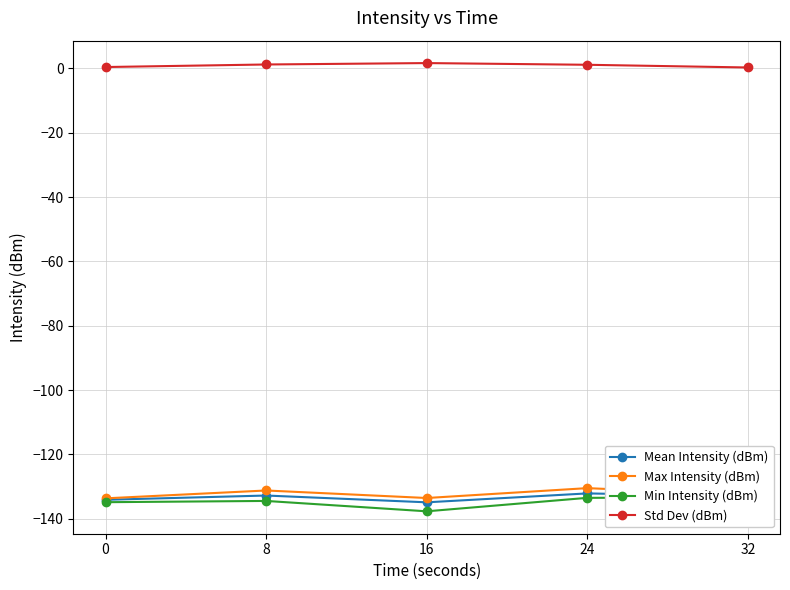

List the series in order of their peak value, highest first.

Std Dev (dBm), Max Intensity (dBm), Mean Intensity (dBm), Min Intensity (dBm)